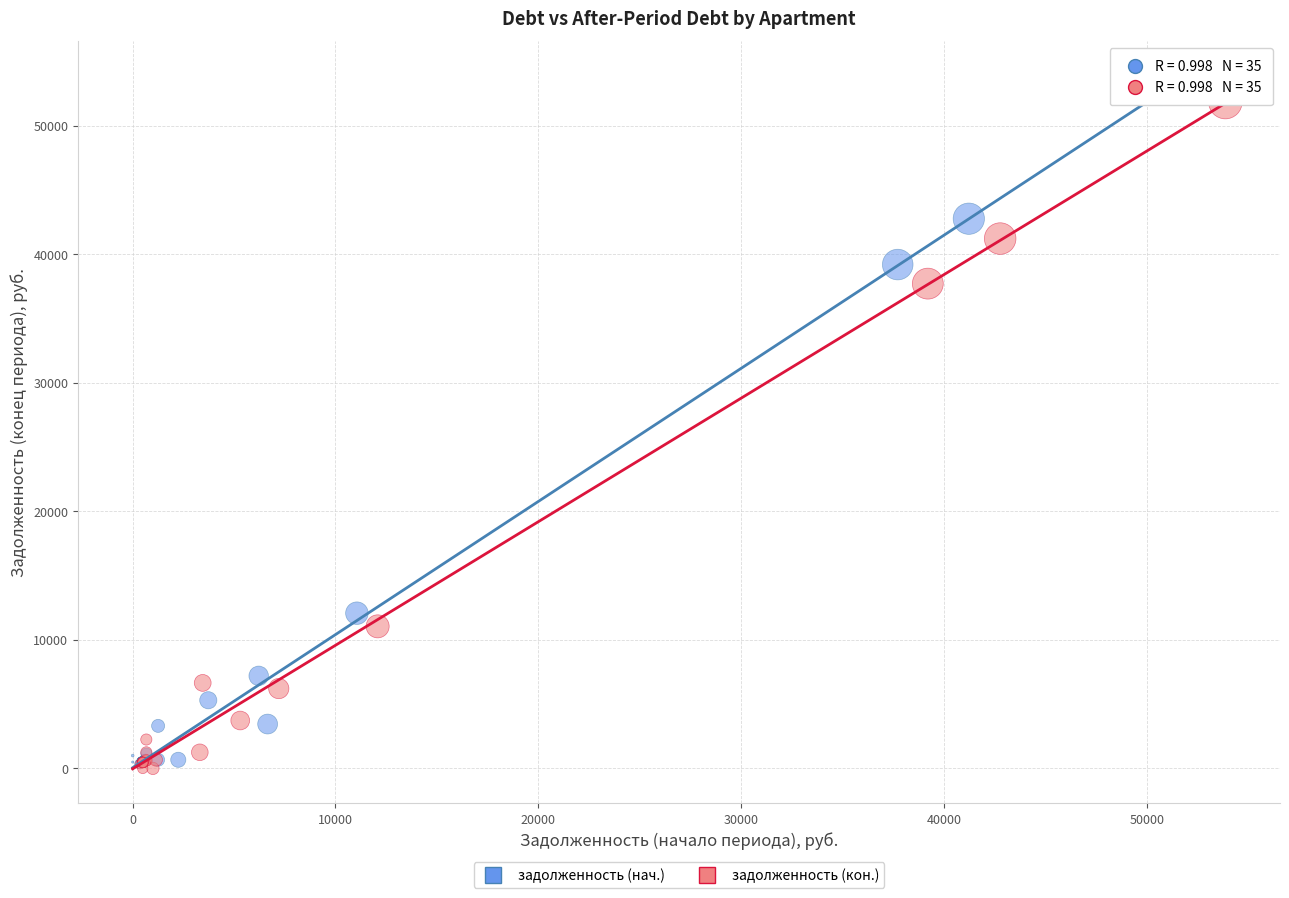

Which series has the largest Y range (max minus min)?

задолженность (нач.)